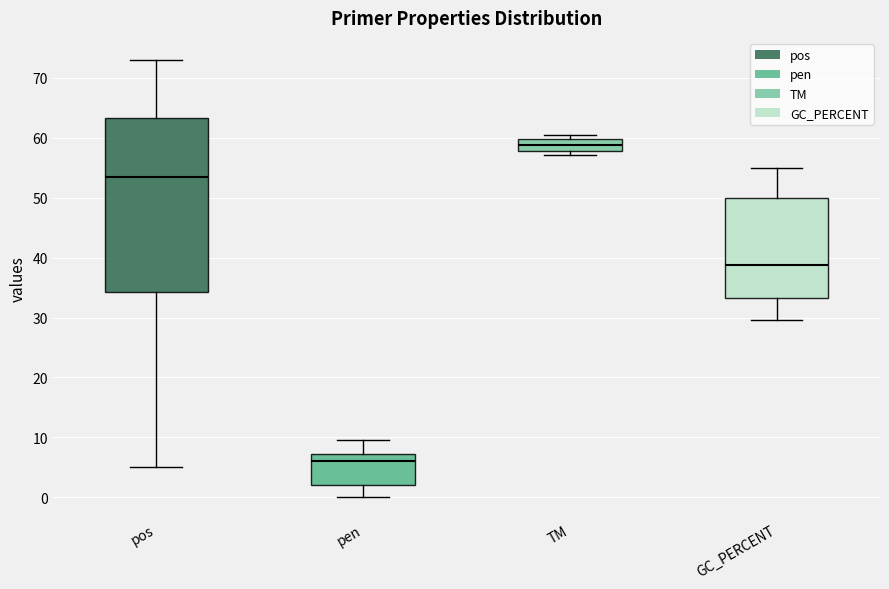

Comparing the boxes themselves (not the whiskers), which one is the tallest?

pos